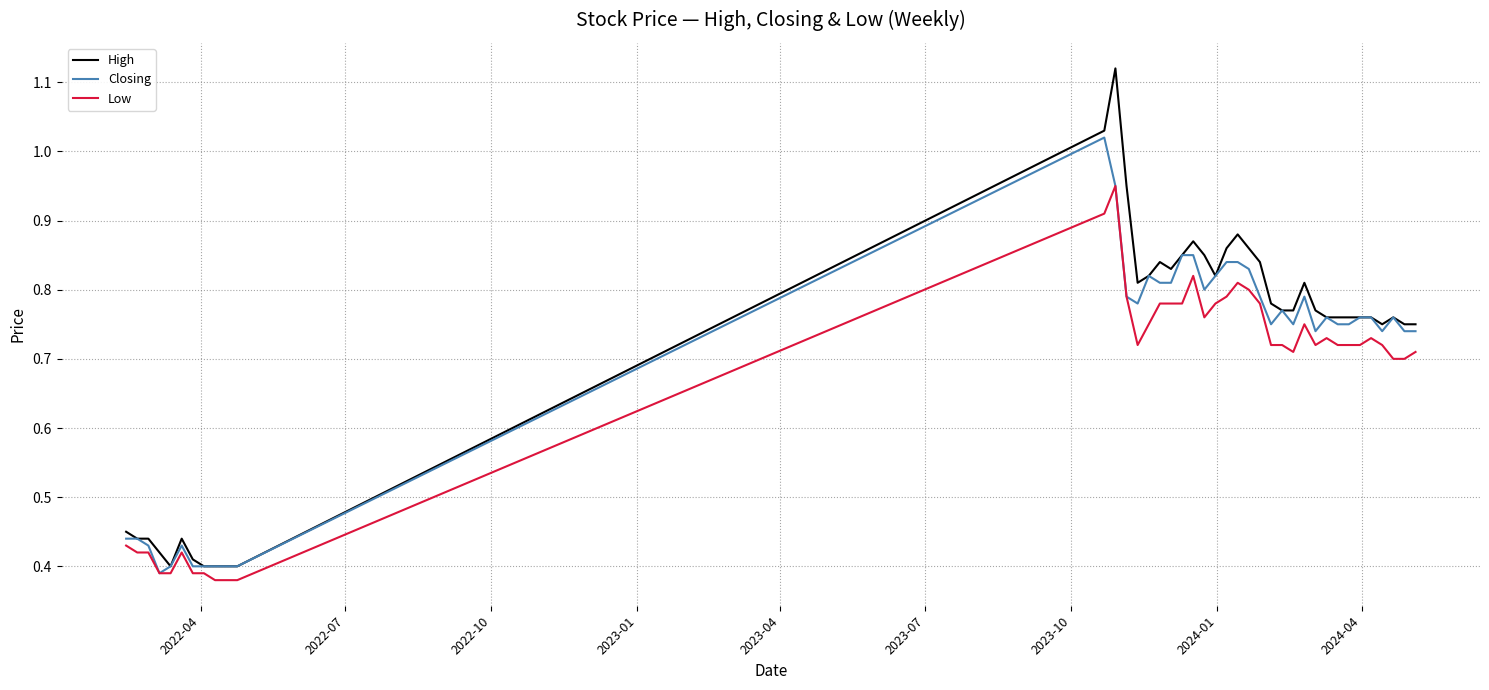

List the series in order of their peak value, lowest first.

Low, Closing, High